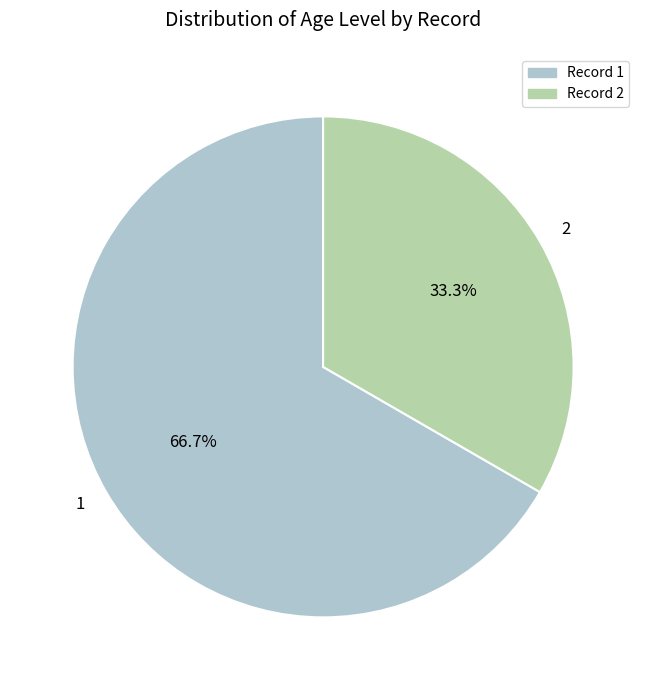

Which category has the biggest portion of the pie?

1